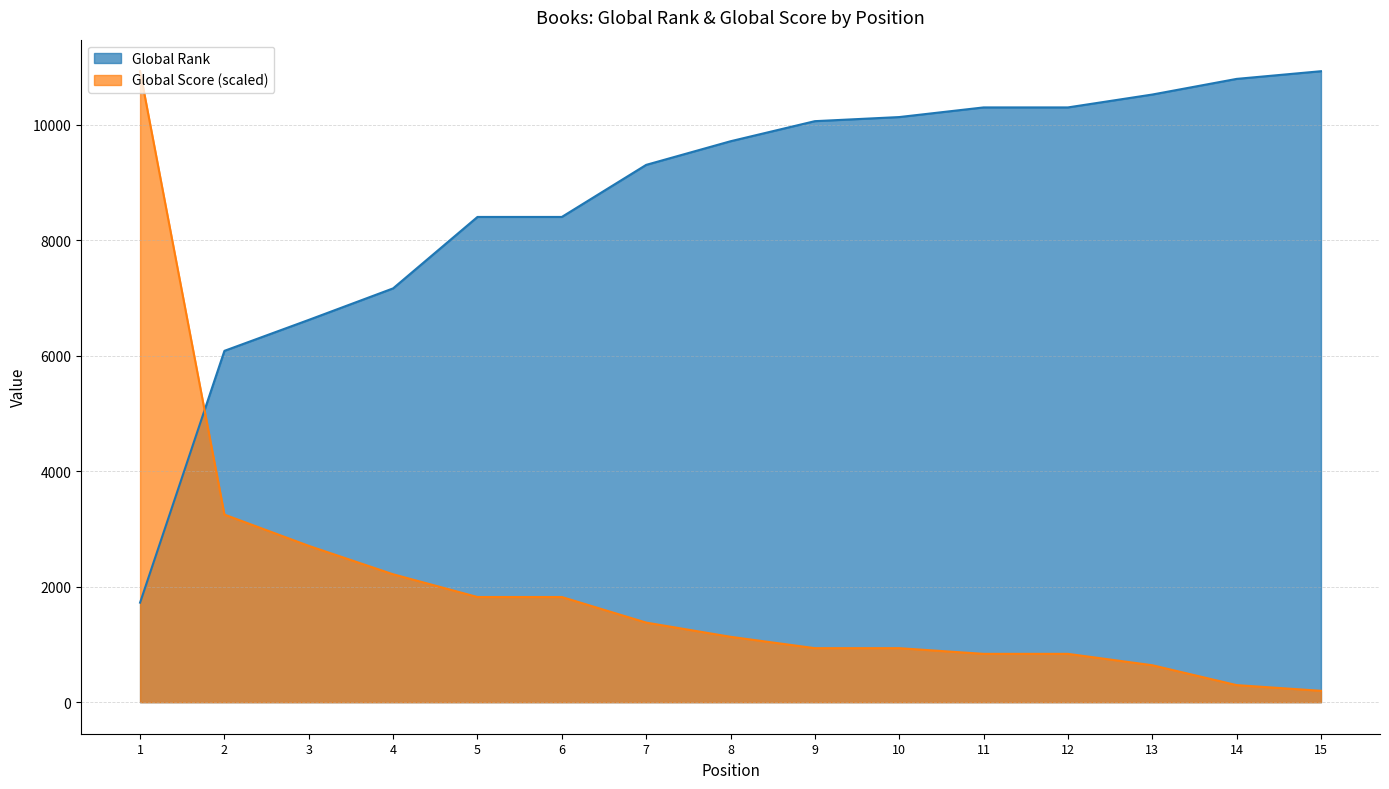

Is the value of Global Score at 10 greater than the value of Global Rank at 14?

No